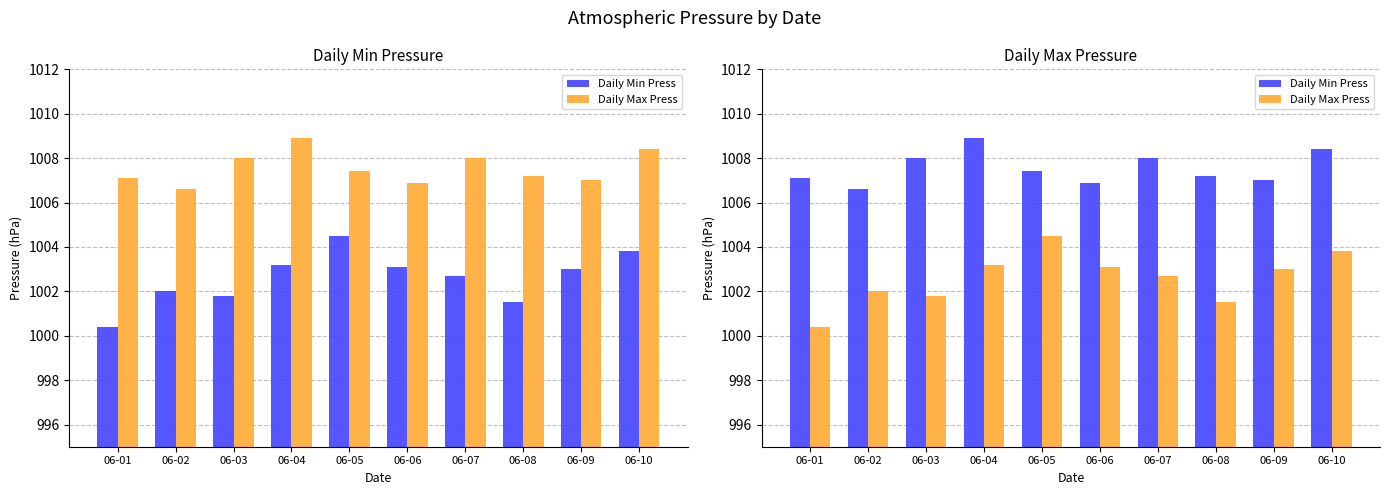

Which series has the widest spread of values?

Daily Max Press